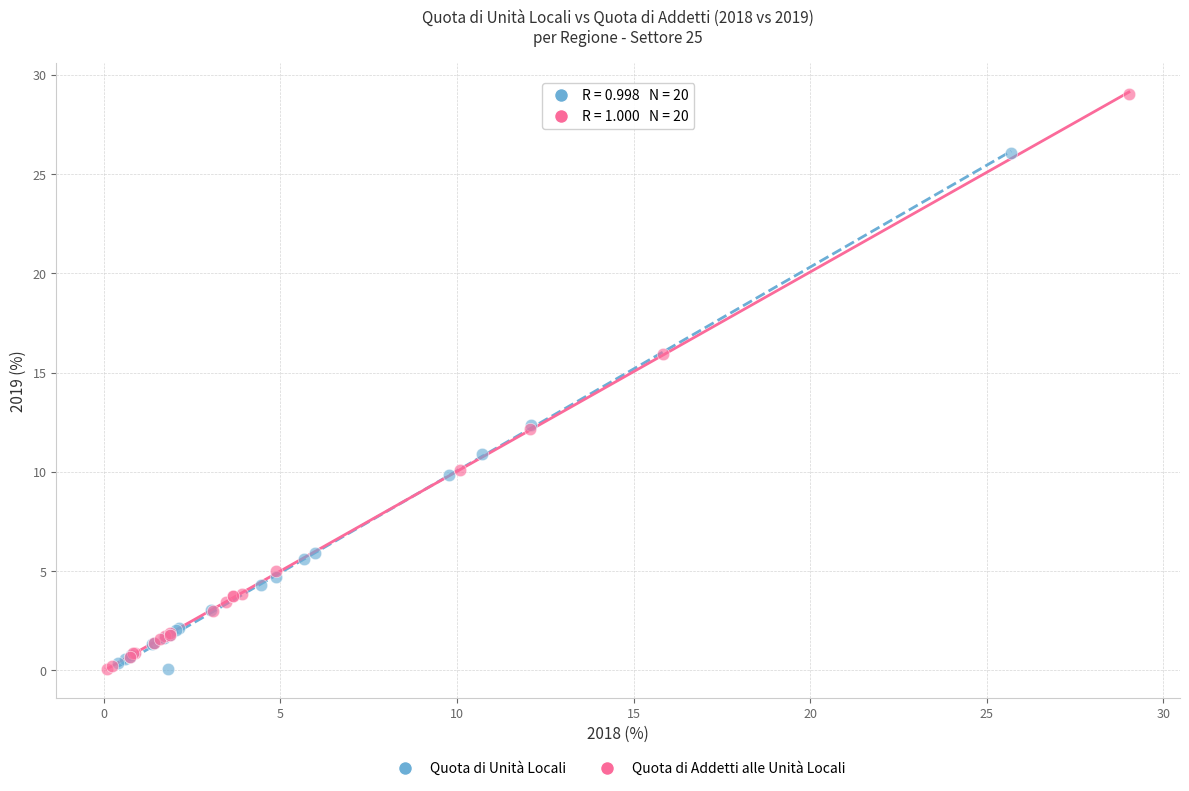

Which series reaches the maximum Y coordinate?

Quota di Addetti alle Unità Locali